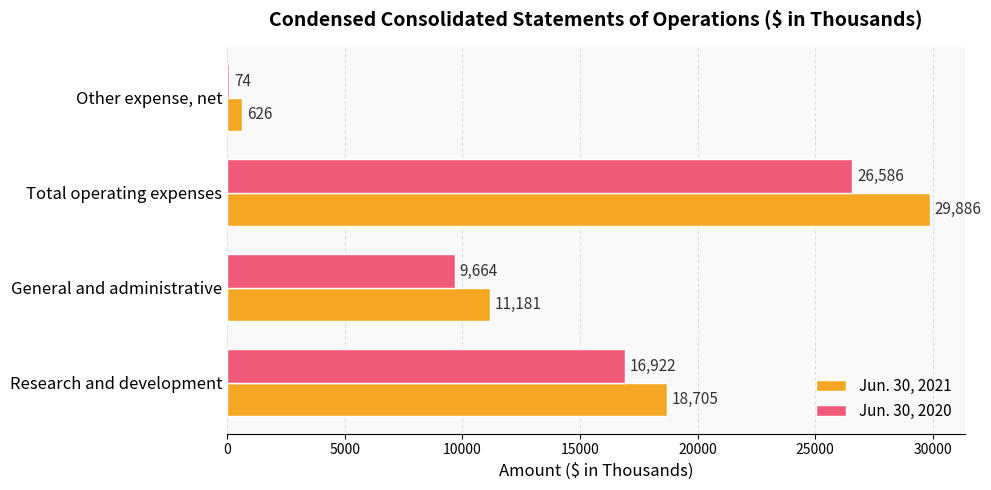

True or false: Jun. 30, 2020 has a value of 9664 at General and administrative.

True